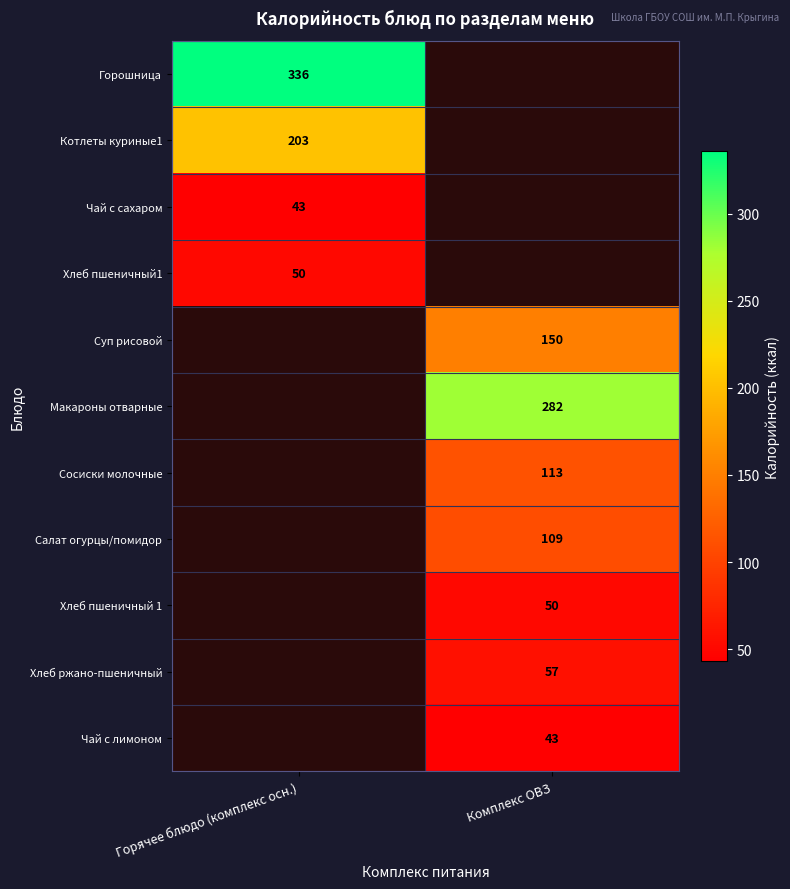

The value of Суп рисовой at Комплекс ОВЗ is 150. True or false?

True